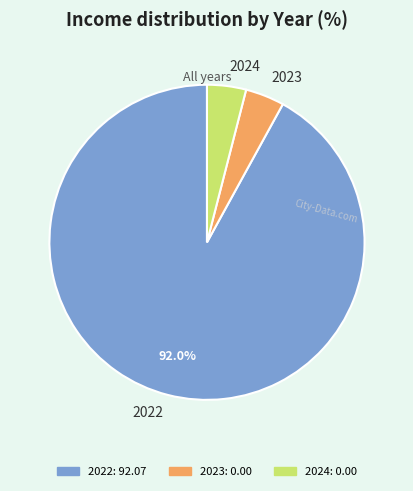

Is the sum of 2022 and 2023 greater than half?

Yes